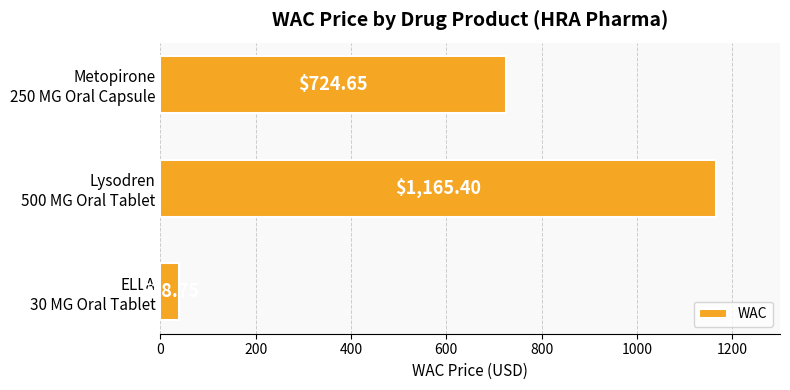

What is the sum of all values?

1928.8